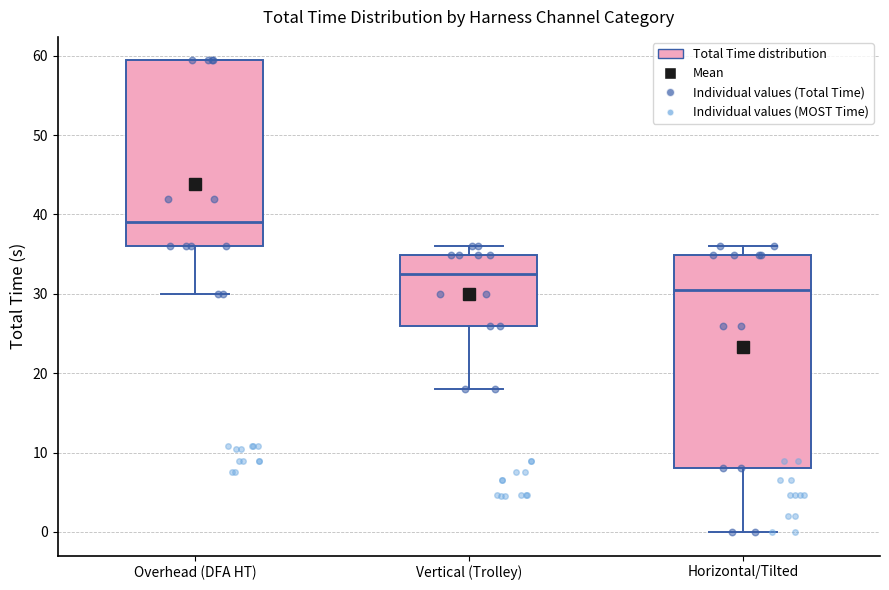

Where is the upper edge of the box for Vertical (Trolley) on the y-axis? The values are not printed on the chart, so give them approximately, as read against the axis.

35